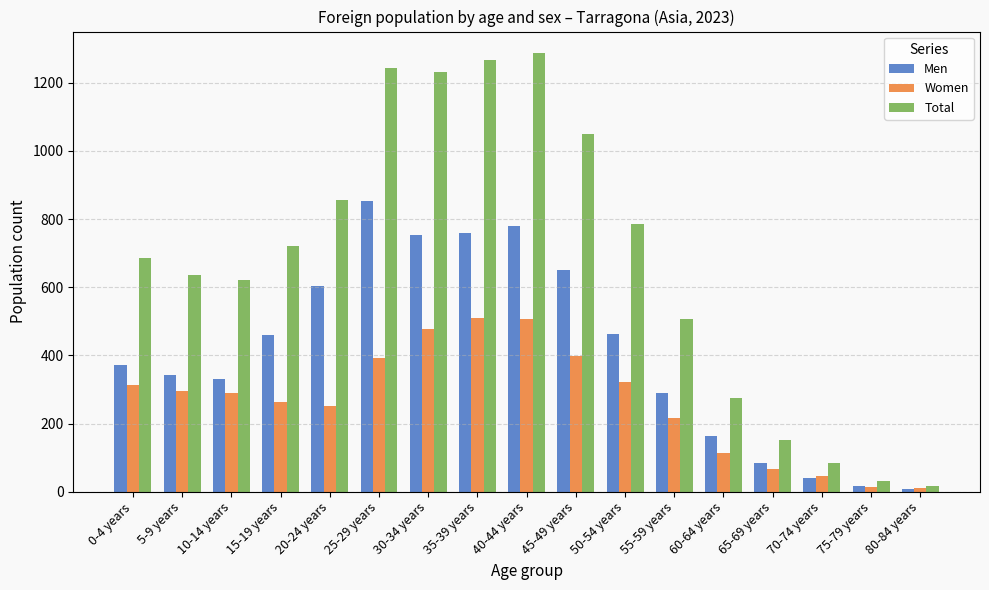

List the series in order of their peak value, lowest first.

Women, Men, Total